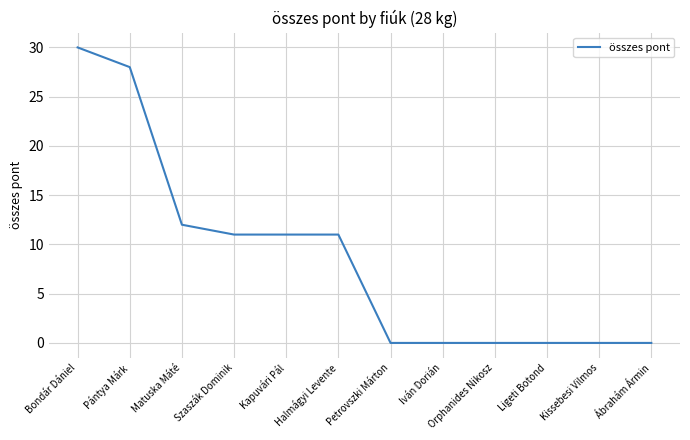

Is it true that the value at Iván Dorián is 0?

True